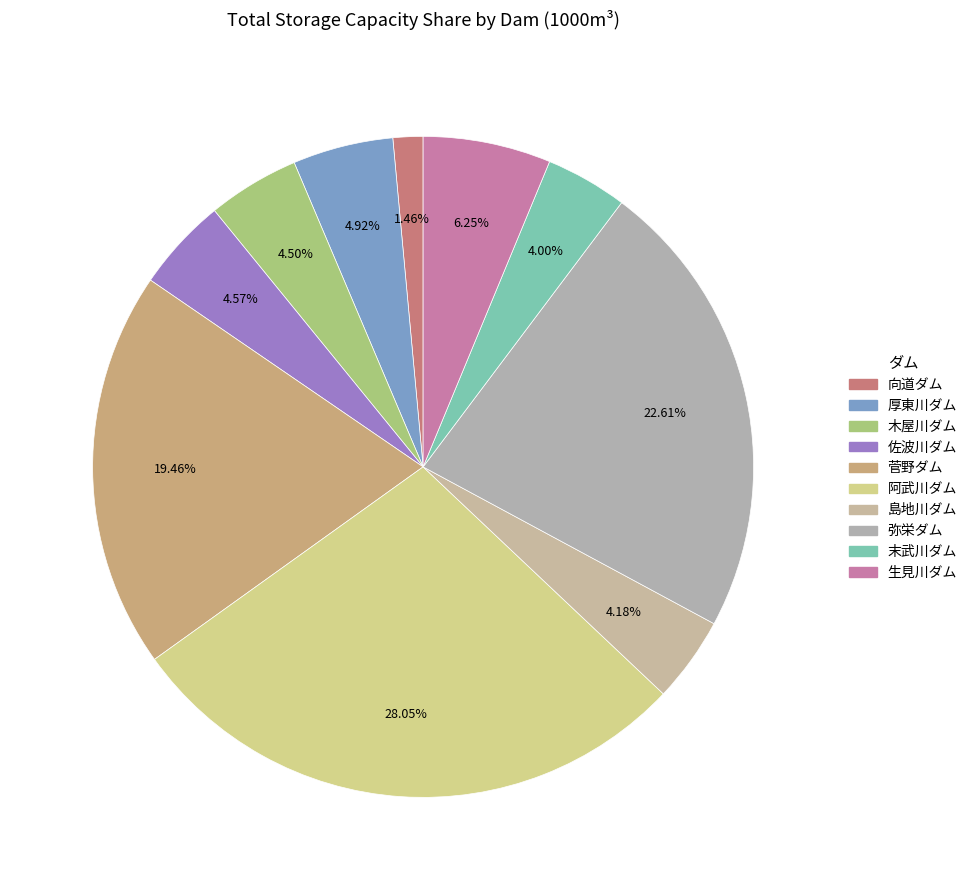

The 阿武川ダム slice represents 28% of the pie. True or false?

True